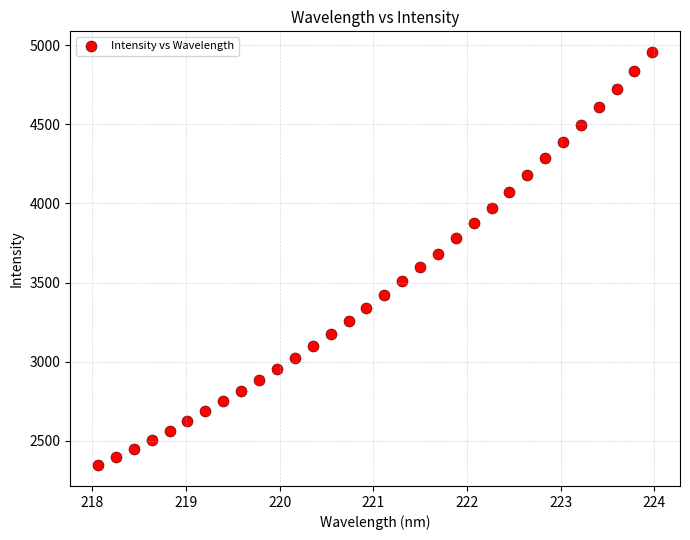

What is the range of X values (max minus min)?

5.9